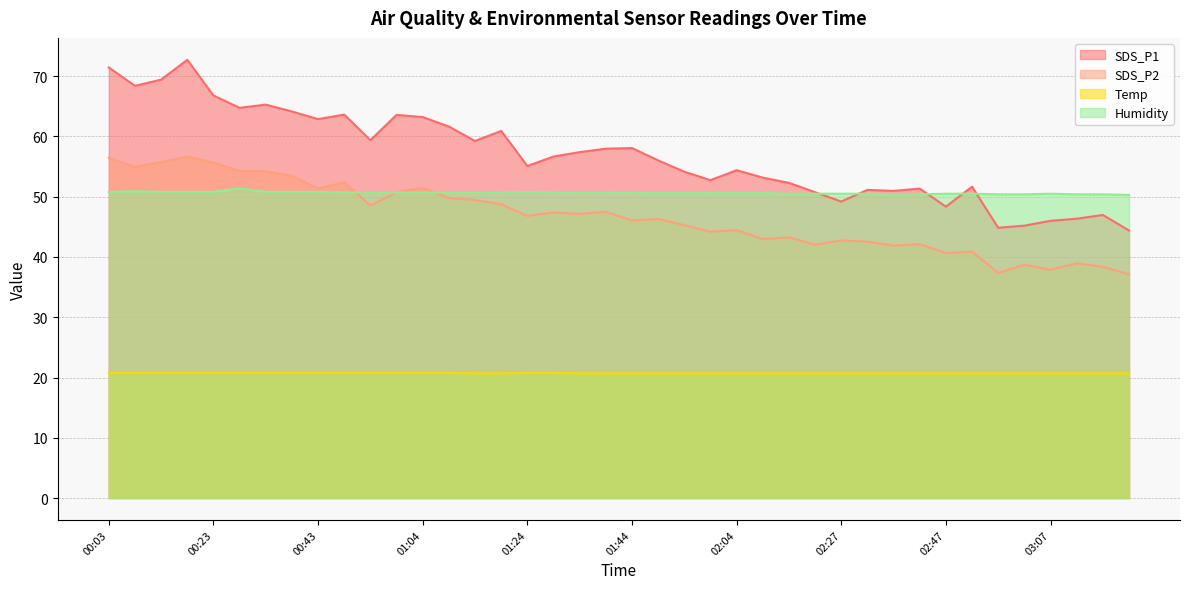

Reading left to right, extract all data points from this chart.

SDS_P1: 71.5	68.4	69.4	72.7	66.8	64.8	65.3	64.2	62.9	63.6	59.4	63.6	63.2	61.6	59.2	60.9	55.1	56.7	57.4	58.0	58.1	56.0	54.1	52.8	54.4	53.2	52.3	50.8	49.2	51.1	51.0	51.4	48.4	51.7	44.9	45.2	46.0	46.4	47.0	44.4
SDS_P2: 56.5	55.0	55.8	56.6	55.7	54.3	54.2	53.5	51.4	52.4	48.5	50.8	51.5	49.8	49.5	48.8	46.8	47.4	47.1	47.5	46.0	46.3	45.3	44.2	44.5	43.0	43.2	42.0	42.8	42.5	41.9	42.1	40.6	40.9	37.4	38.7	37.9	39.0	38.4	37.1
Temp: 20.8	20.8	20.8	20.8	20.8	20.8	20.8	20.8	20.8	20.8	20.8	20.8	20.8	20.8	20.7	20.7	20.8	20.8	20.7	20.7	20.7	20.7	20.7	20.7	20.7	20.7	20.7	20.7	20.7	20.7	20.7	20.7	20.7	20.7	20.7	20.7	20.7	20.7	20.7	20.7
Humidity: 50.8	50.9	50.8	50.8	50.8	51.4	50.8	50.8	50.8	50.7	50.7	50.7	50.7	50.7	50.7	50.7	50.8	50.7	50.6	50.7	50.6	50.6	50.6	50.6	50.6	50.6	50.5	50.5	50.5	50.5	50.4	50.4	50.5	50.5	50.4	50.4	50.5	50.4	50.4	50.3